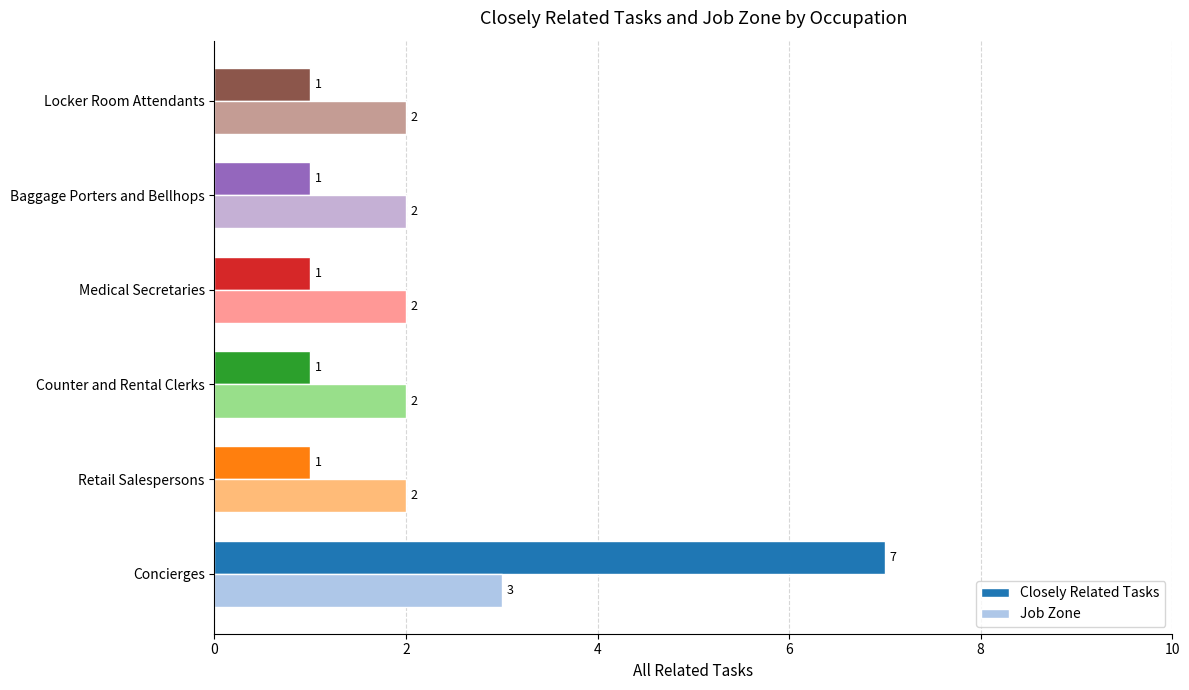

The value of Job Zone at Counter and Rental Clerks is 2. True or false?

True